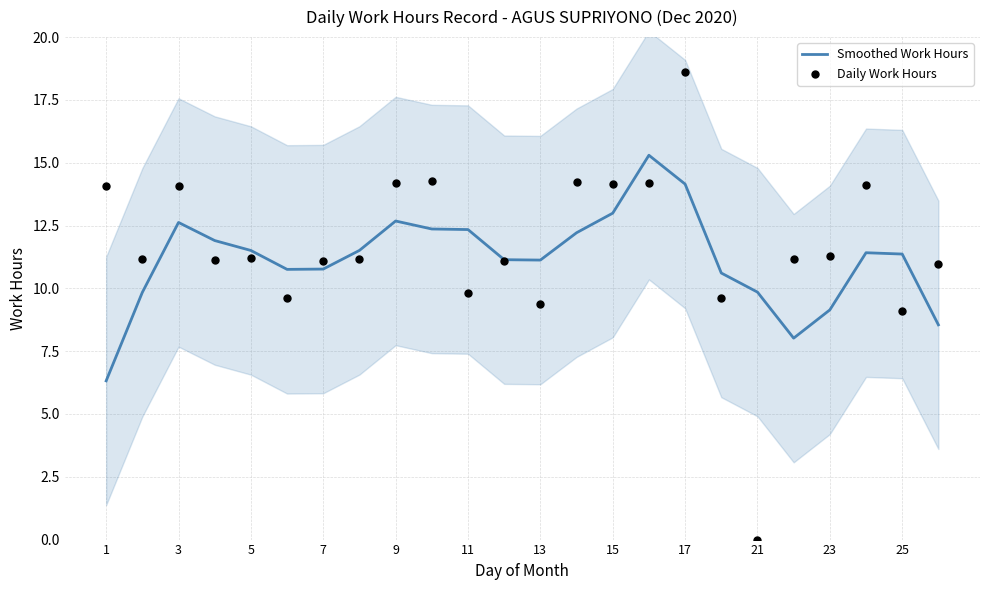

What is the highest value of the Smoothed Work Hours series?

15.3